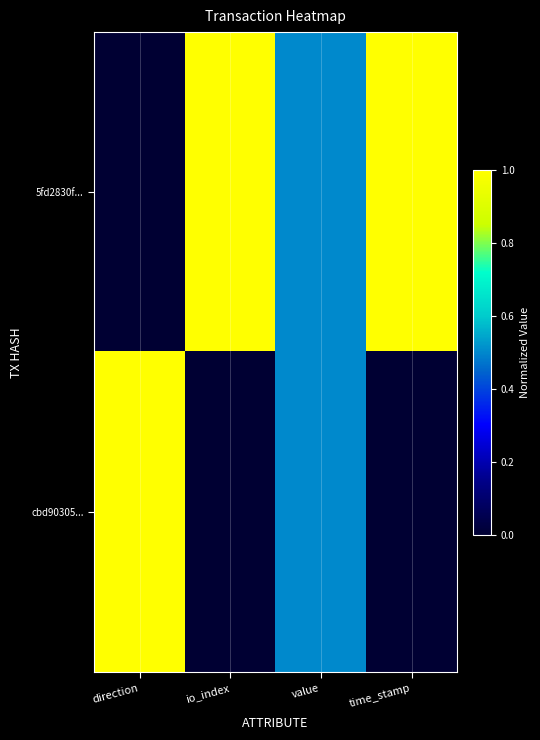

Reading right to left, what are all the values shown in this chart?

5fd2830f...: time_stamp=1.0	value=0.5	io_index=1.0	direction=0.0
cbd90305...: time_stamp=0.0	value=0.5	io_index=0.0	direction=1.0